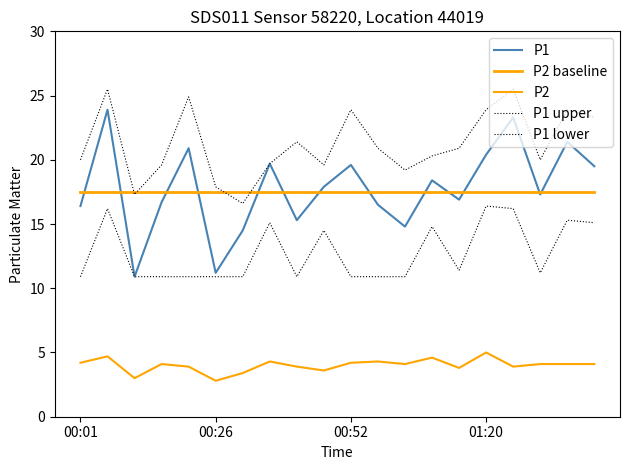

How many lines are shown in the chart?

5